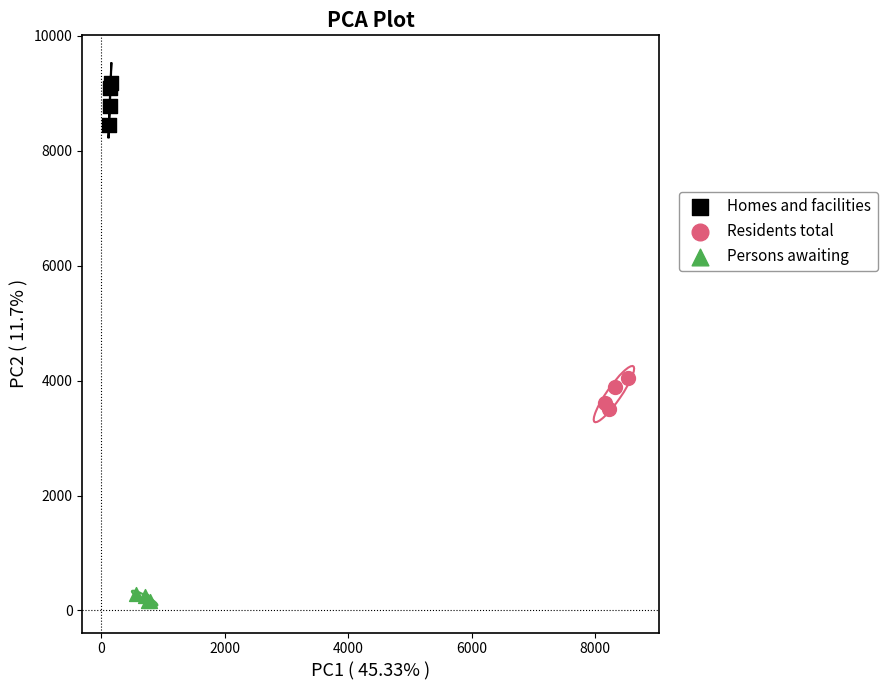

Which series has the widest spread of Y values?

Homes and facilities